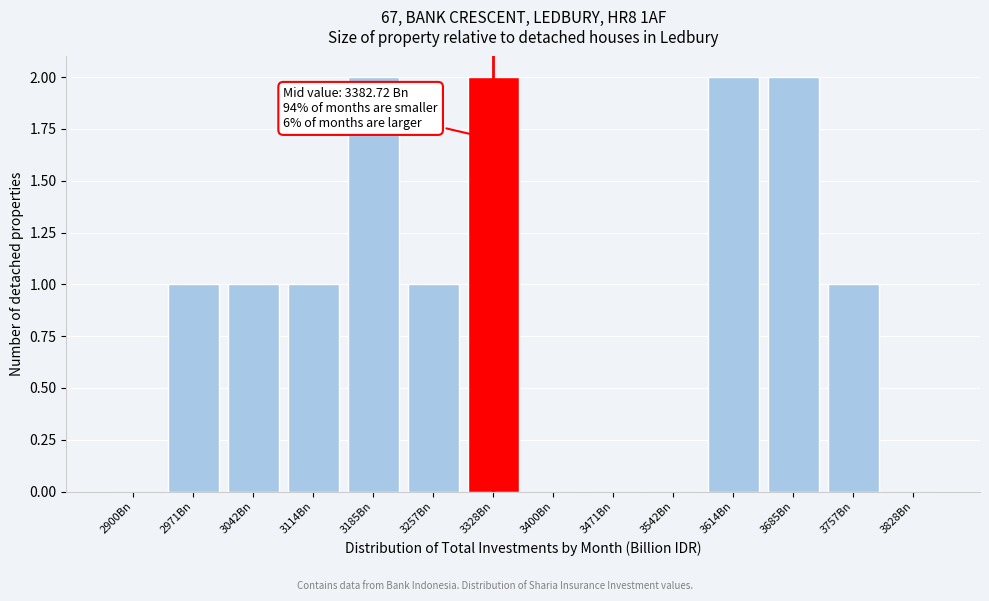

Reading right to left, extract all data points from this chart.

3828Bn=0	3757Bn=1	3685Bn=2	3614Bn=2	3542Bn=0	3471Bn=0	3400Bn=0	3328Bn=2	3257Bn=1	3185Bn=2	3114Bn=1	3042Bn=1	2971Bn=1	2900Bn=0